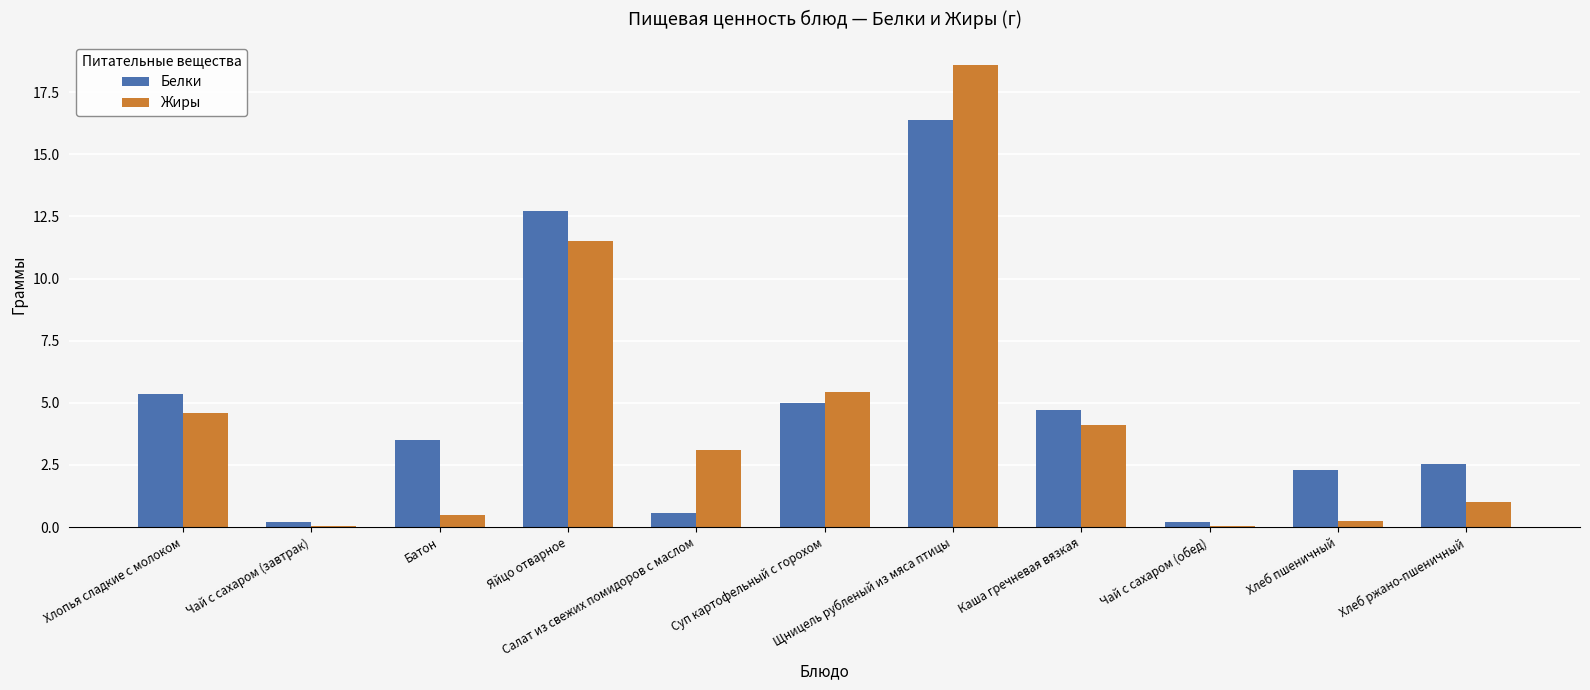

Which series has the largest range (max minus min)?

Жиры